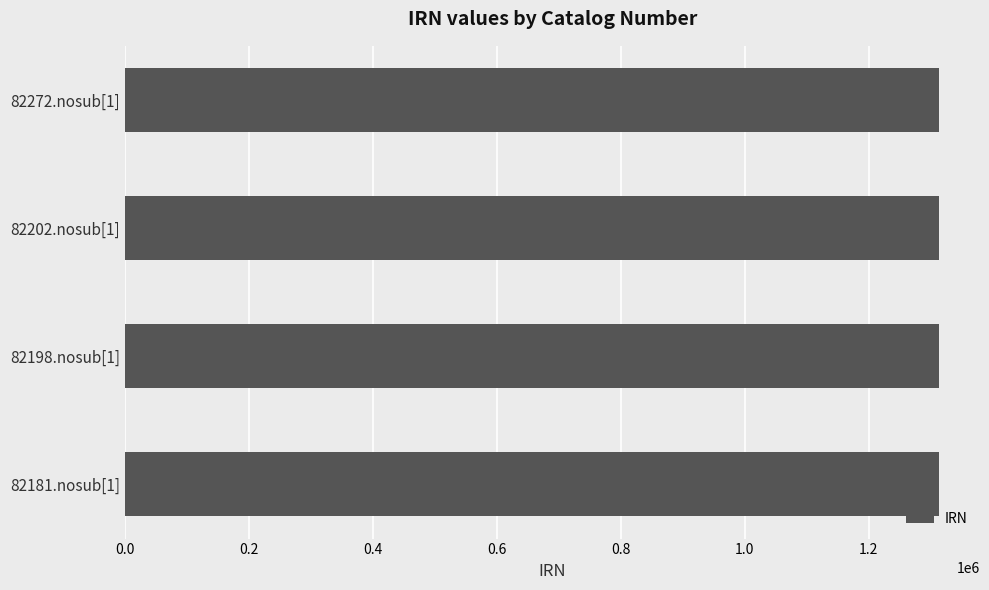

The value at 82202.nosub[1] is 2168743. True or false?

False